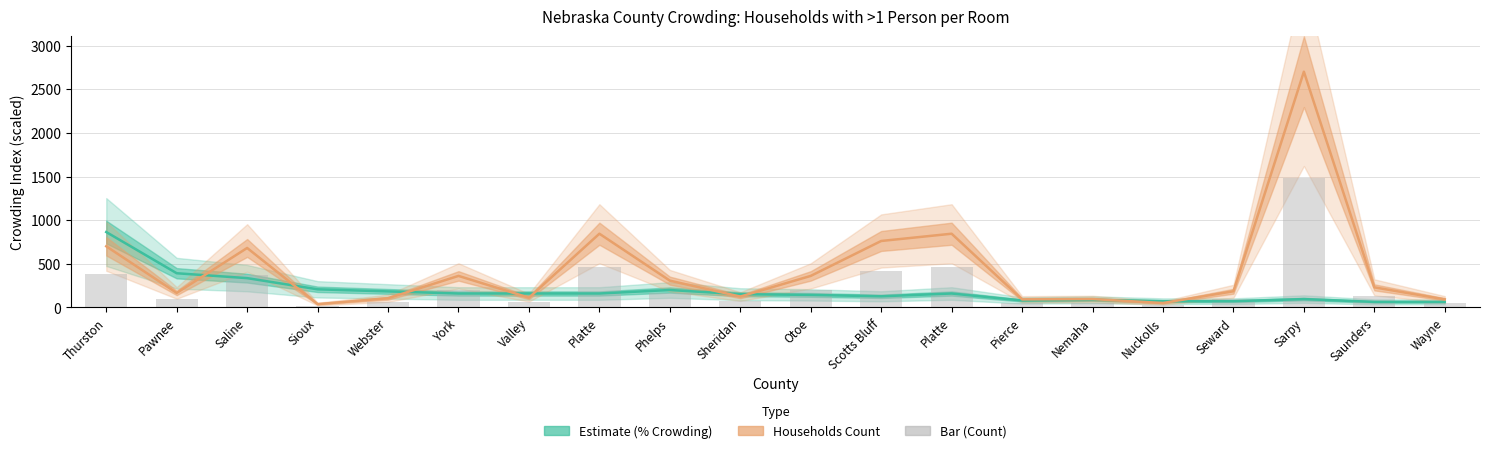

What is the maximum value for Estimate (% scaled)?

864.0